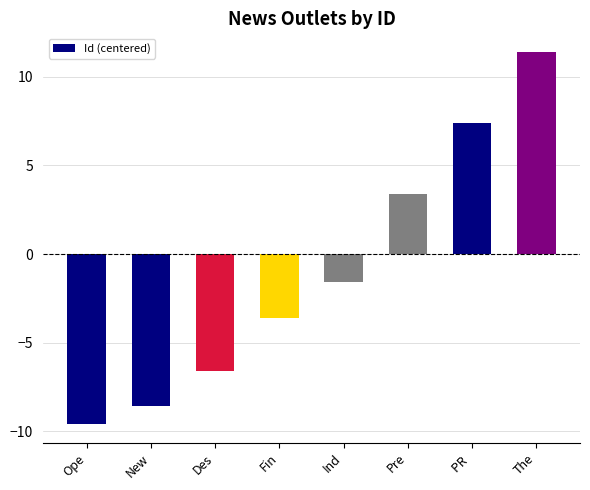

List the labels in order of value, smallest first.

Ope, New, Des, Fin, Ind, Pre, PR , The